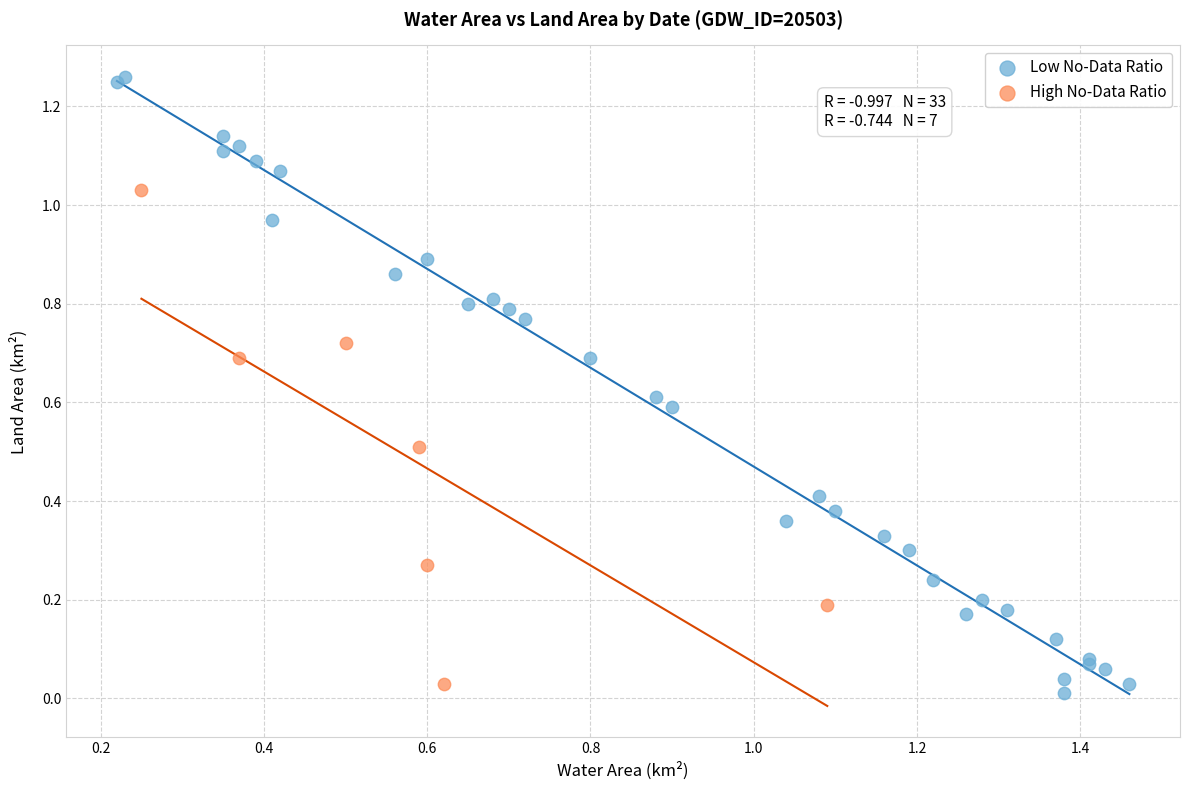

Which series contains the highest Y value?

Low No-Data Ratio